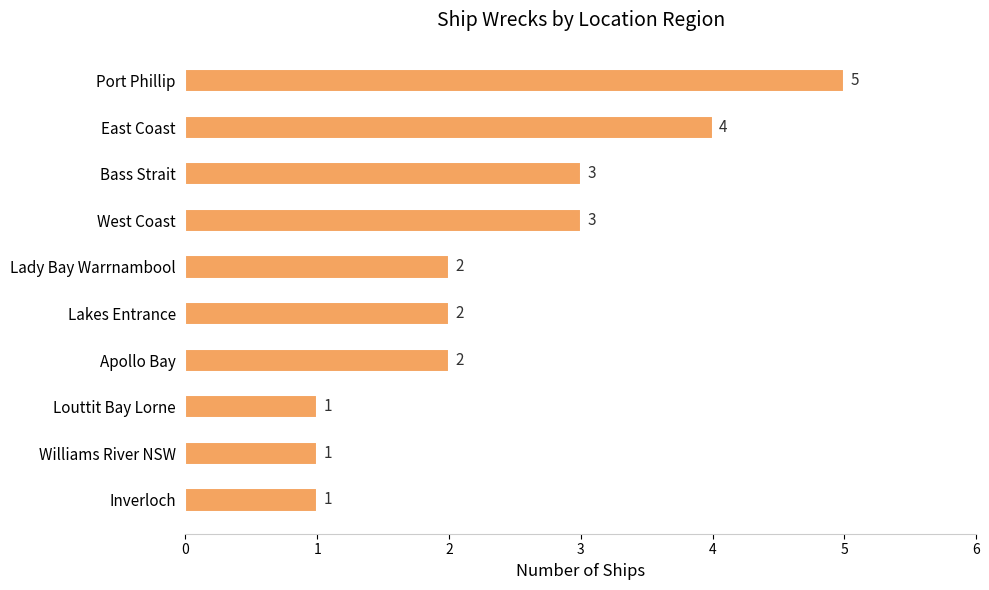

Is it true that the value at Williams River NSW is 1?

True